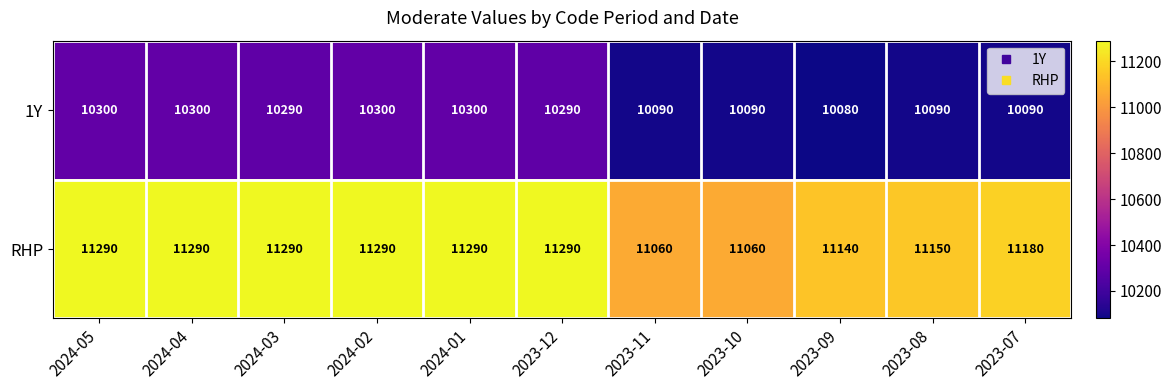

What value does the 1Y series have at 2023-10, to the nearest 10?

10090